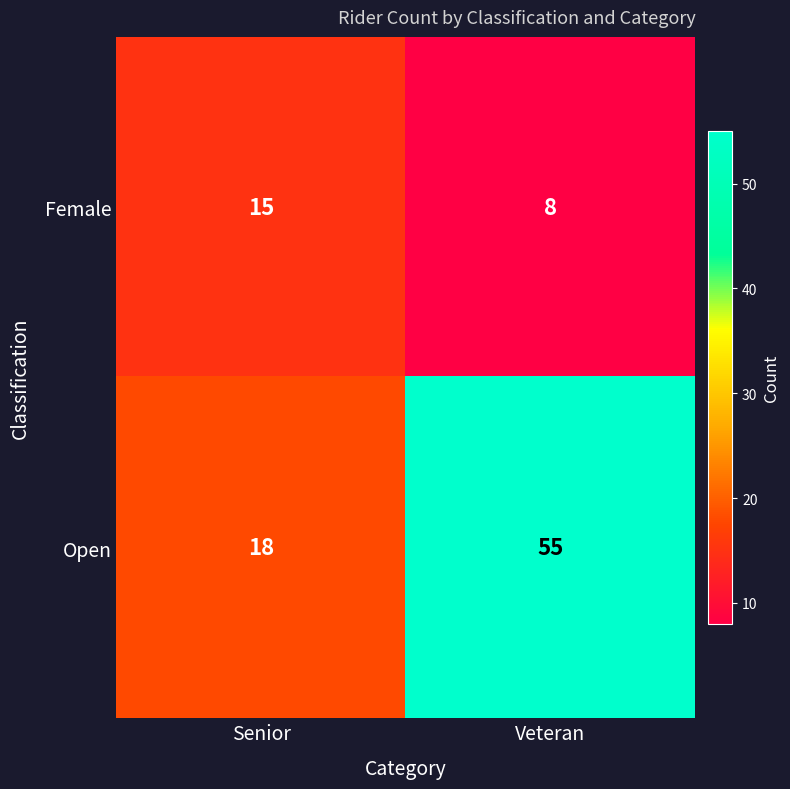

What is the difference between the Female values at Senior and Veteran?

7